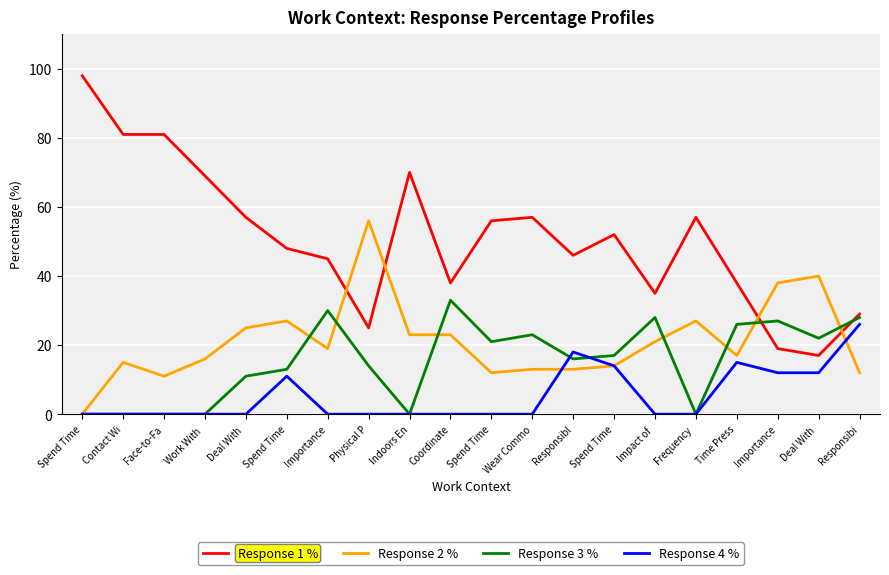

How many interior local valleys does the Response 1 % series have?

5